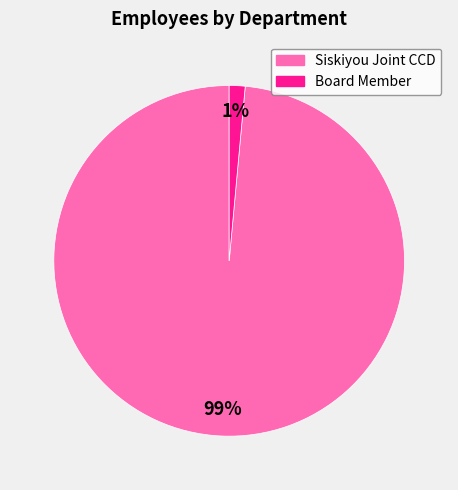

Does any single category account for the majority?

Yes